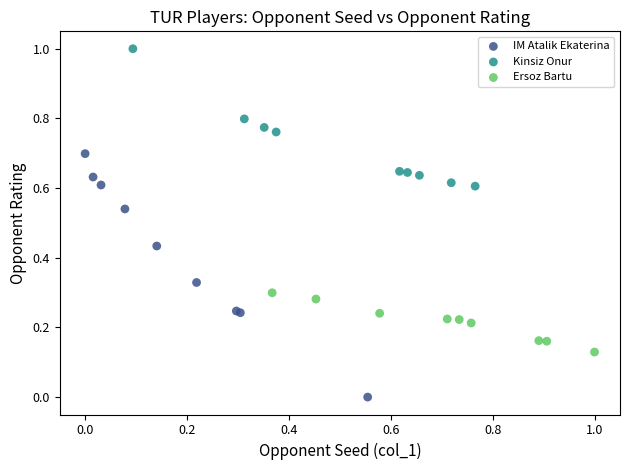

Which series reaches the minimum Y coordinate?

IM Atalik Ekaterina